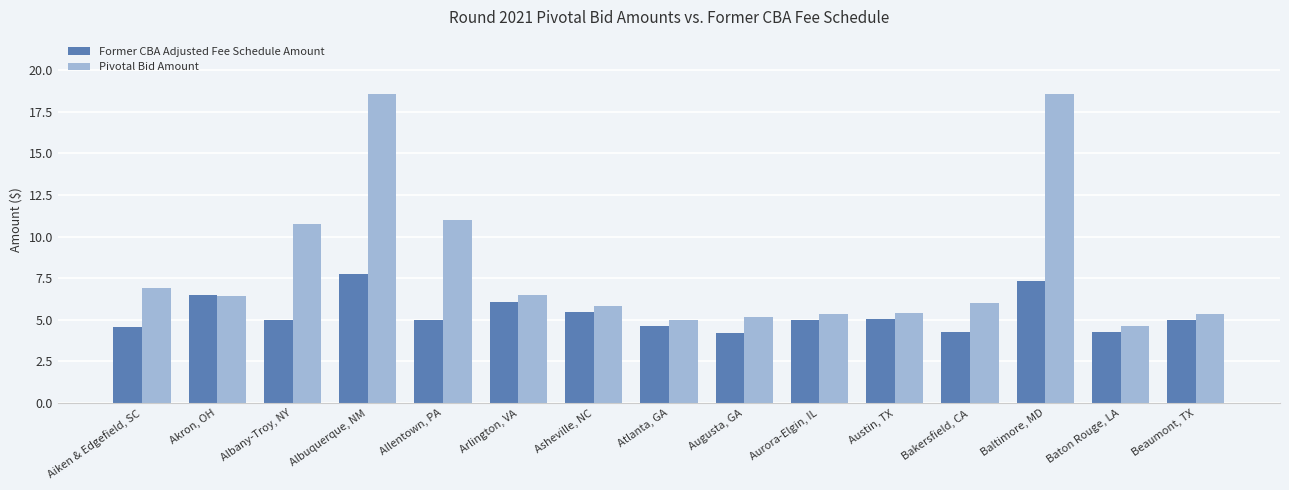

Are the bars horizontal?

No